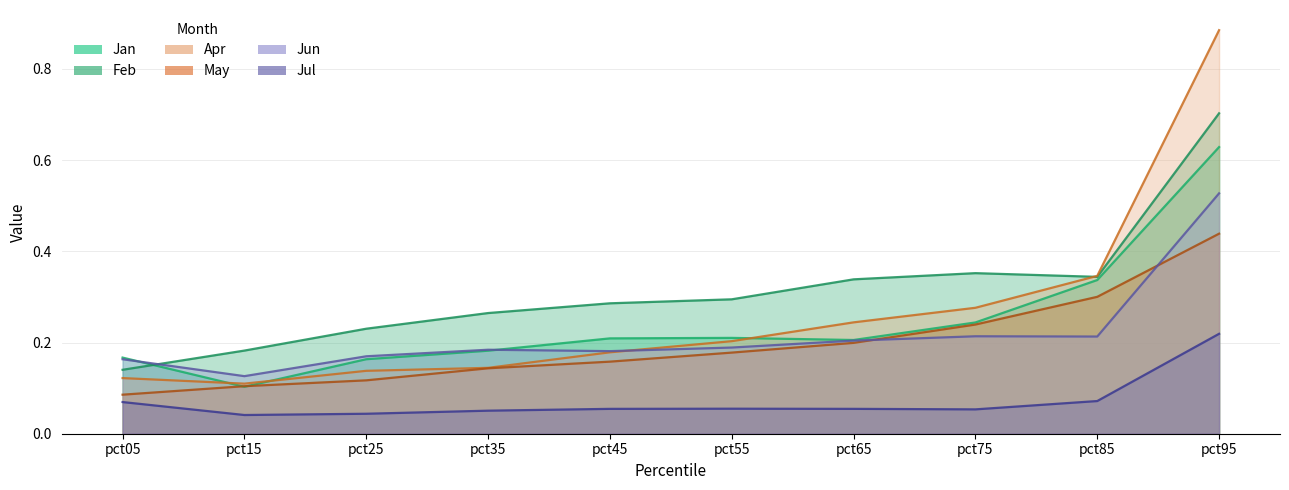

True or false: May and Jul intersect in this chart.

False